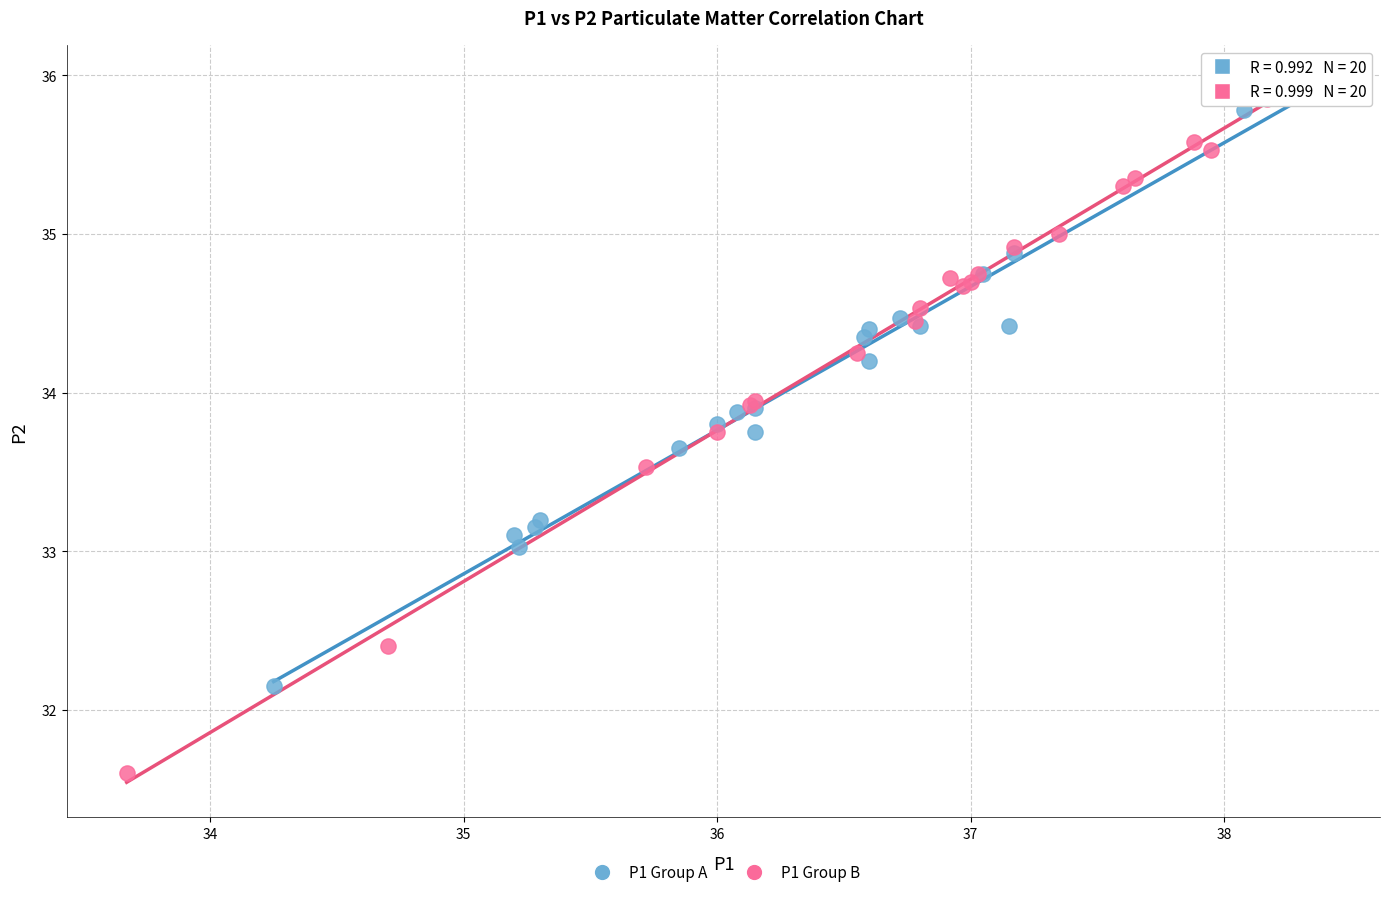

Which series contains the highest Y value?

P1 Group A